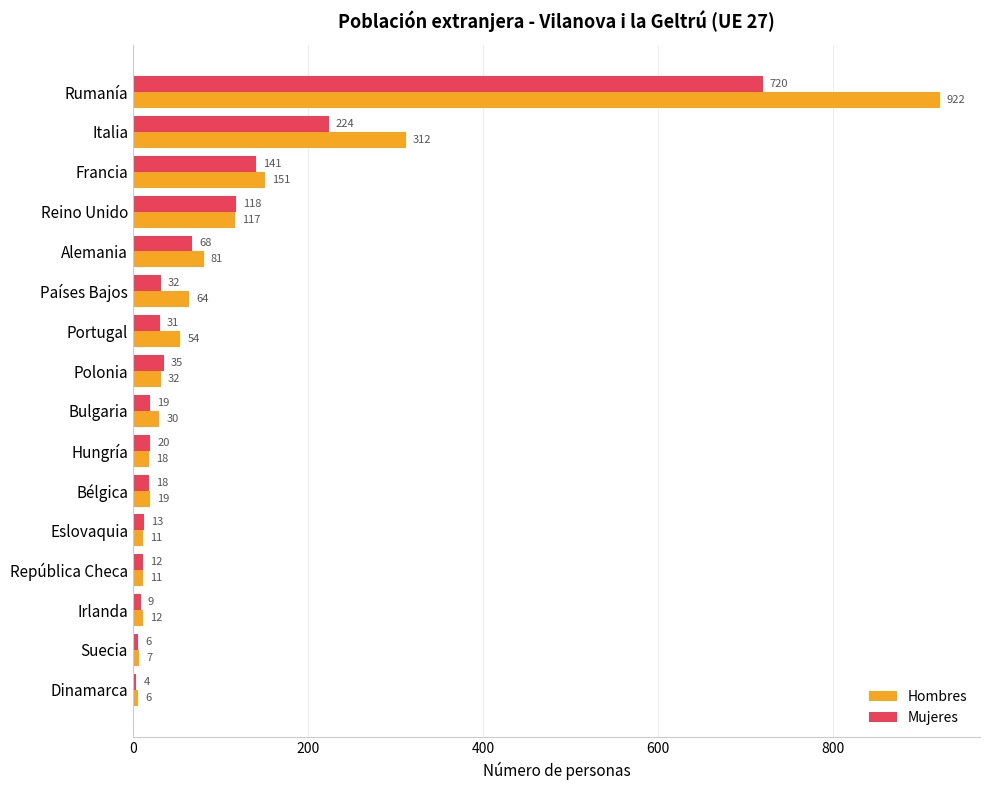

The Mujeres series shows 19 at Bulgaria. True or false?

True